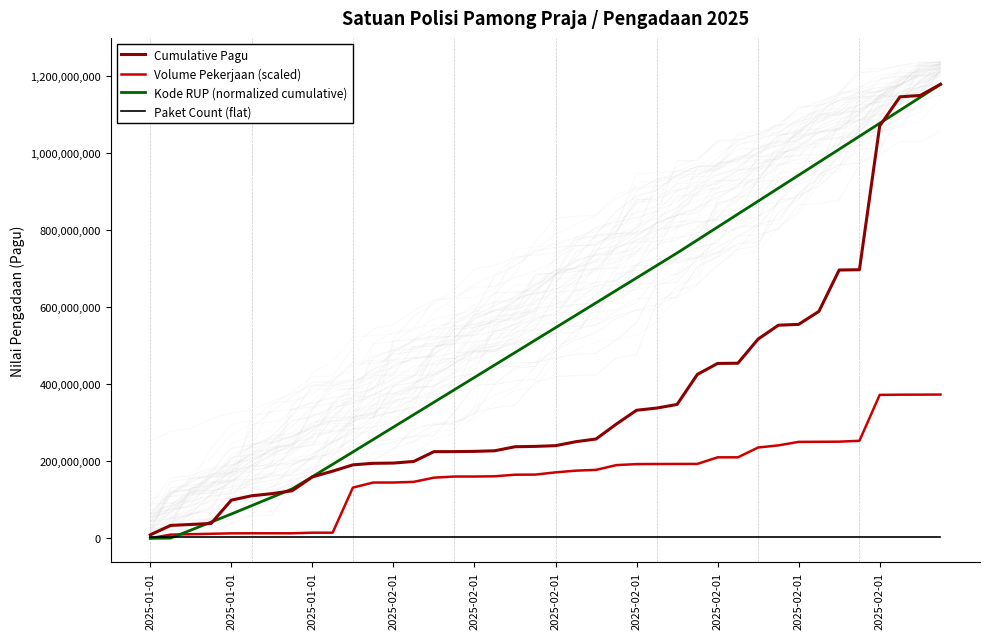

Reading left to right, list all the values displayed in this chart.

Cumulative Pagu: 9006400.0	33435200.0	36005200.0	38575200.0	99175200.0	110425200.0	116012700.0	123512700.0	159492700.0	174492700.0	190843500.0	194817400.0	195488000.0	199600000.0	225094400.0	225173900.0	225844500.0	227386500.0	237852500.0	238790400.0	240617600.0	250897600.0	257953800.0	296619400.0	332619400.0	338310400.0	347738400.0	425676400.0	454219000.0	454777800.0	517533800.0	553503800.0	555669800.0	589469800.0	696849800.0	697592900.0	1071039300.0	1146639300.0	1150169908.0	1179169908.0
Volume Pekerjaan (scaled): 296612.7	9601463.6	10700029.2	11798594.9	12908146.1	13072931.0	13083916.6	13094902.3	14632894.2	14643879.8	131696047.6	144878835.2	144900806.5	146658511.5	157556282.5	160467481.5	160489452.8	161148592.2	165213285.0	165465955.1	171332295.5	175726558.1	177780875.8	190128753.5	192765311.0	193039952.4	193149808.9	193270651.2	210353346.7	210375318.0	235862040.6	241387825.7	250440006.5	250725633.6	251033231.9	253329234.1	372589518.8	373050916.4	373138801.6	373446400.0
Kode RUP (normalized cumulative): 0.0	588506.9	21250832.7	42116646.2	63140105.4	84796076.3	106510383.4	128301492.3	160079672.1	192191424.9	224363443.2	256614284.3	288869259.5	321126807.0	353392163.2	385665144.5	417941800.6	450220294.0	482501084.1	514791520.3	547084712.6	579379834.1	611686622.9	643995892.1	676348798.7	708705288.0	741066095.2	774710207.7	808377103.4	842045928.3	875720449.1	909408382.6	943100174.5	976802990.7	1010509114.0	1044224975.4	1077955260.1	1111691148.8	1145429426.0	1179169908.0
Paket Count (flat): 3537509.7	3537509.7	3537509.7	3537509.7	3537509.7	3537509.7	3537509.7	3537509.7	3537509.7	3537509.7	3537509.7	3537509.7	3537509.7	3537509.7	3537509.7	3537509.7	3537509.7	3537509.7	3537509.7	3537509.7	3537509.7	3537509.7	3537509.7	3537509.7	3537509.7	3537509.7	3537509.7	3537509.7	3537509.7	3537509.7	3537509.7	3537509.7	3537509.7	3537509.7	3537509.7	3537509.7	3537509.7	3537509.7	3537509.7	3537509.7